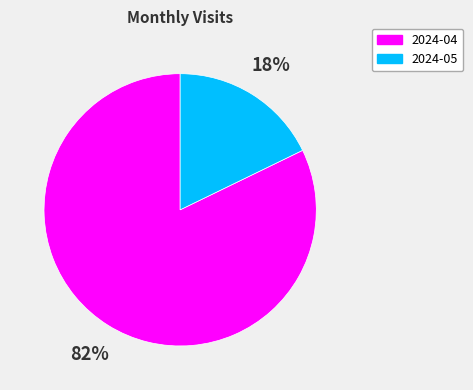

What is the ratio of the value at 2024-05 to the value at 2024-04?

0.2